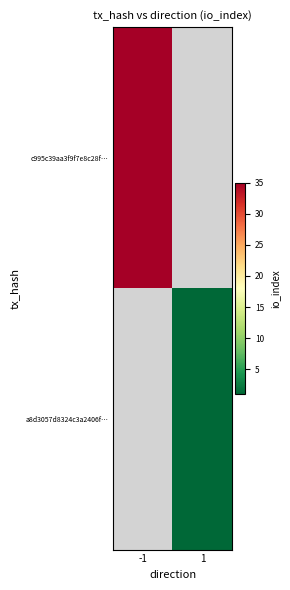

What is the minimum value shown in the chart?

1.0